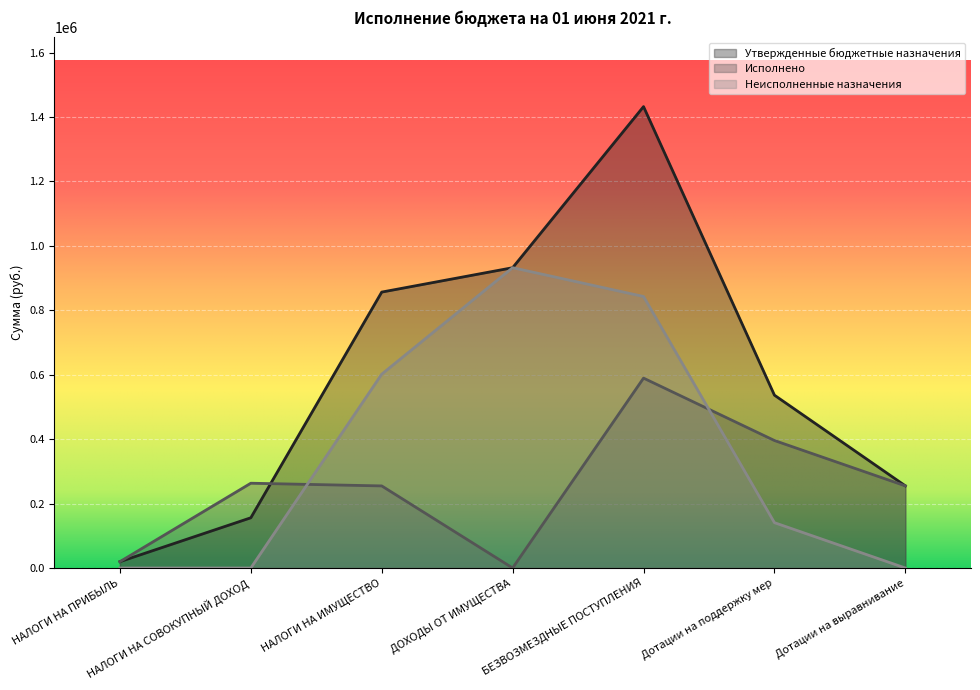

Reading left to right, transcribe all the data shown in this chart.

Утвержденные бюджетные назначения: 19677.0	155887.0	856466.0	932096.1	1432161.0	536464.0	255023.0
Исполнено: 19660.5	263167.3	254777.7	0.0	589385.0	395746.0	255023.0
Неисполненные назначения: 16.5	0.0	601688.3	932096.1	842776.0	140718.0	0.0